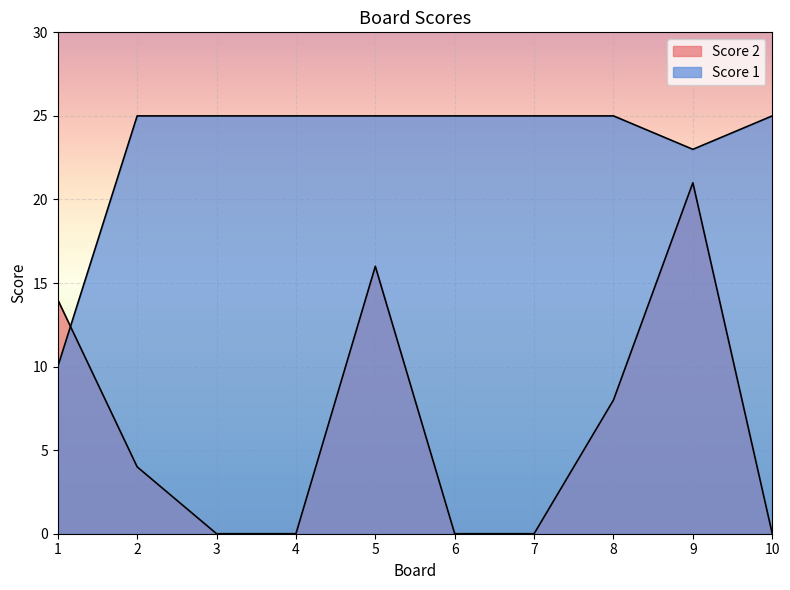

Count the number of data series in this chart.

2